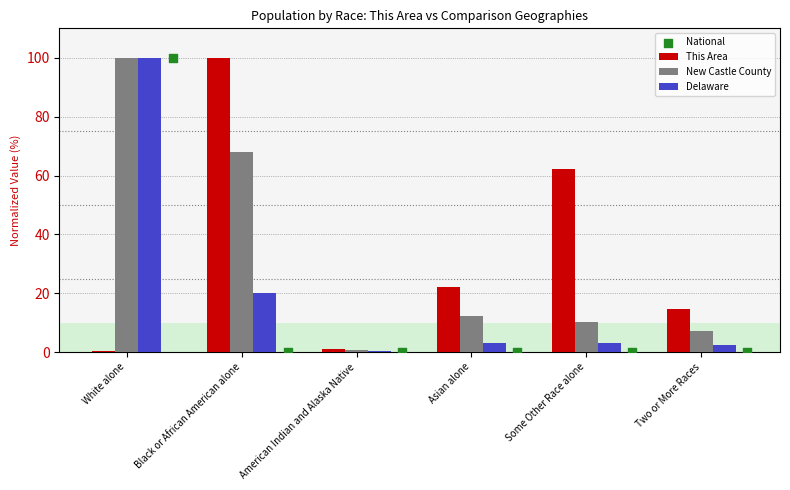

Which series has the largest total across all categories?

This Area